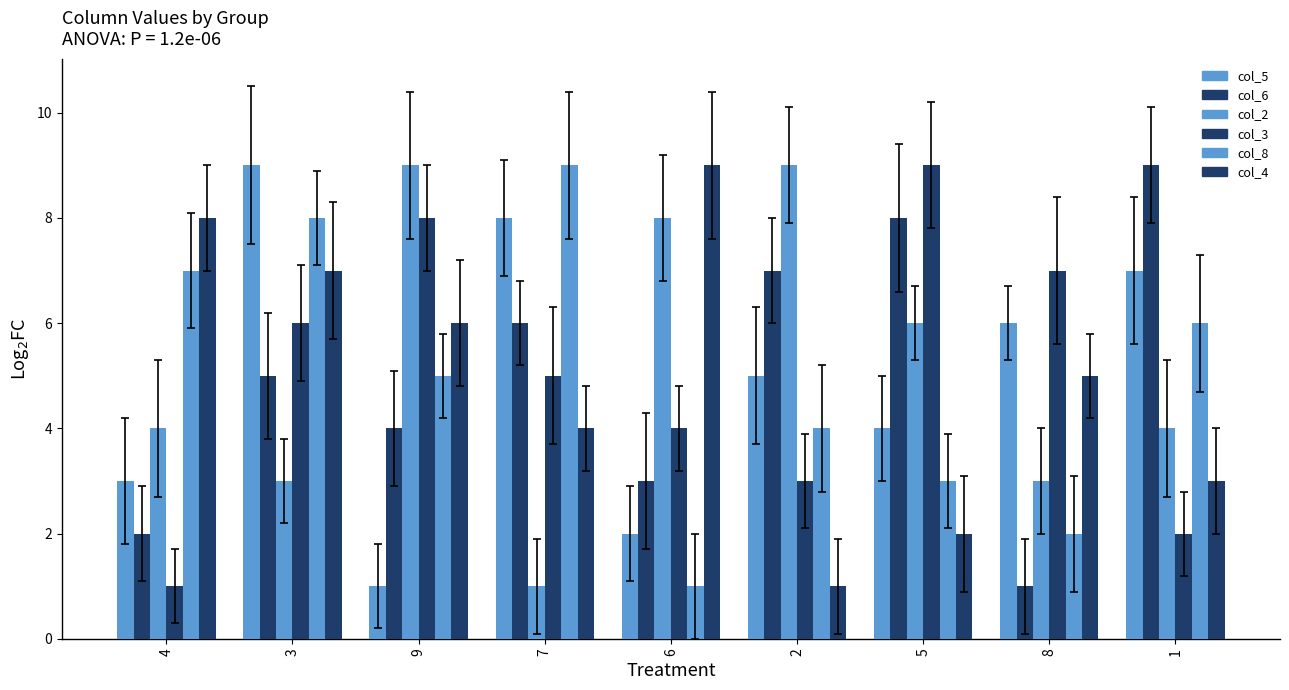

What is the difference between the maximum and minimum values in the col_2 series?

8